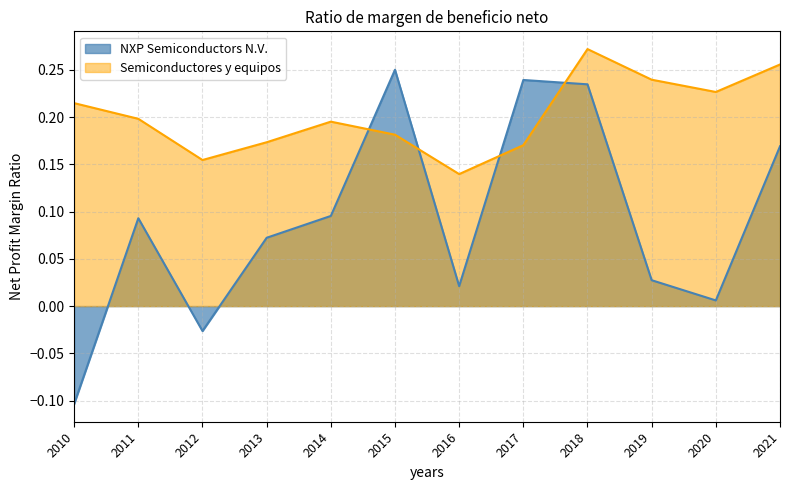

What is the difference between the Semiconductores y equipos values at 2021 and 2012?

0.1